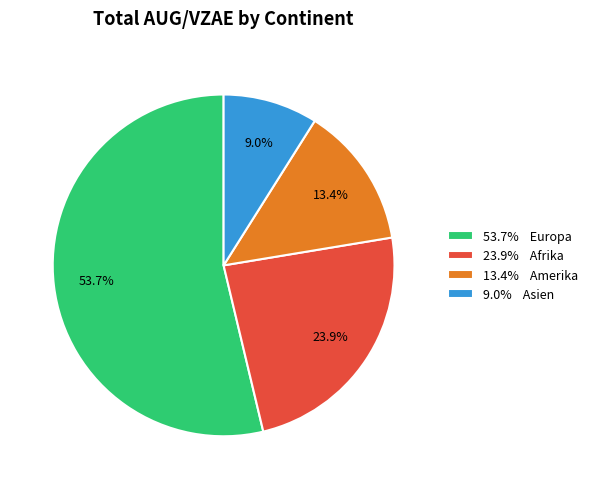

Rank the categories by value from highest to lowest.

53.7% Europa, 23.9% Afrika, 13.4% Amerika, 9.0% Asien